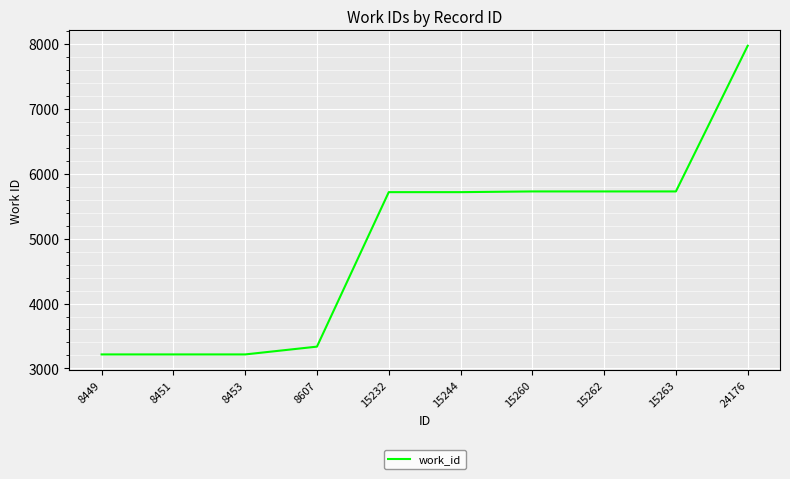

Count the number of categories in the chart.

10